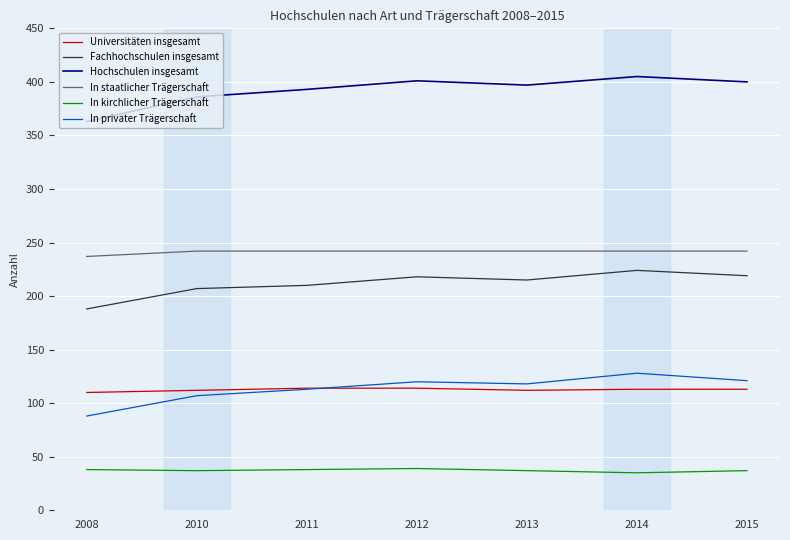

What is the smallest value displayed?

35